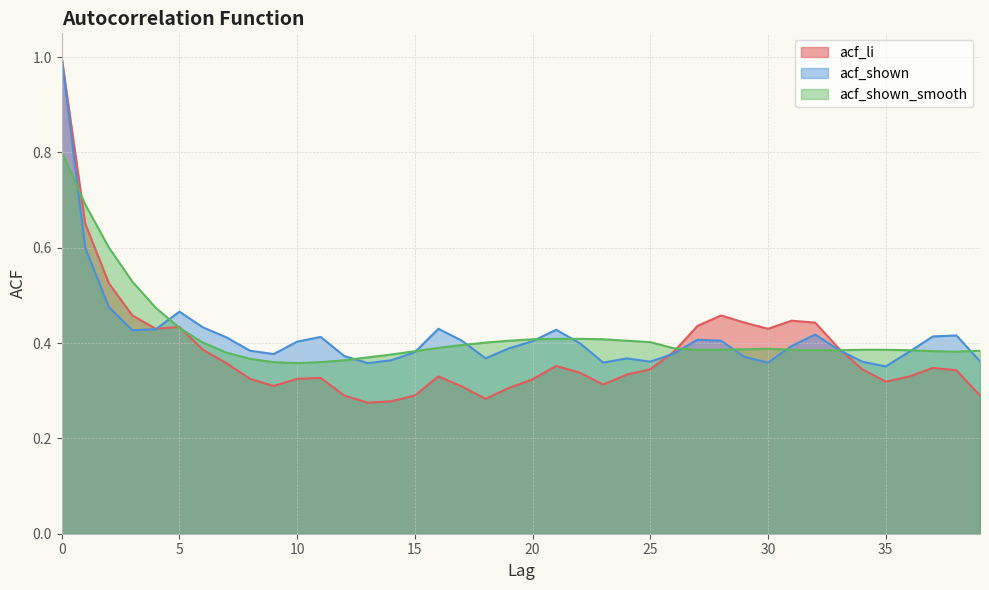

What is the average value of the acf_li series?

0.4